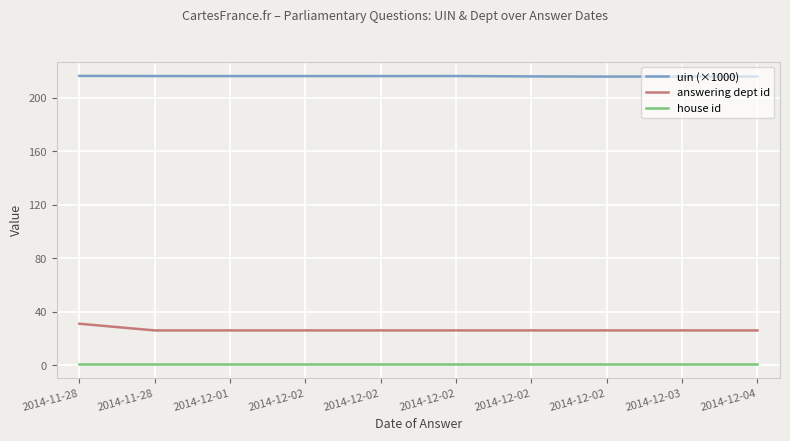

What are all the series names shown in the legend?

uin (×1000), answering dept id, house id